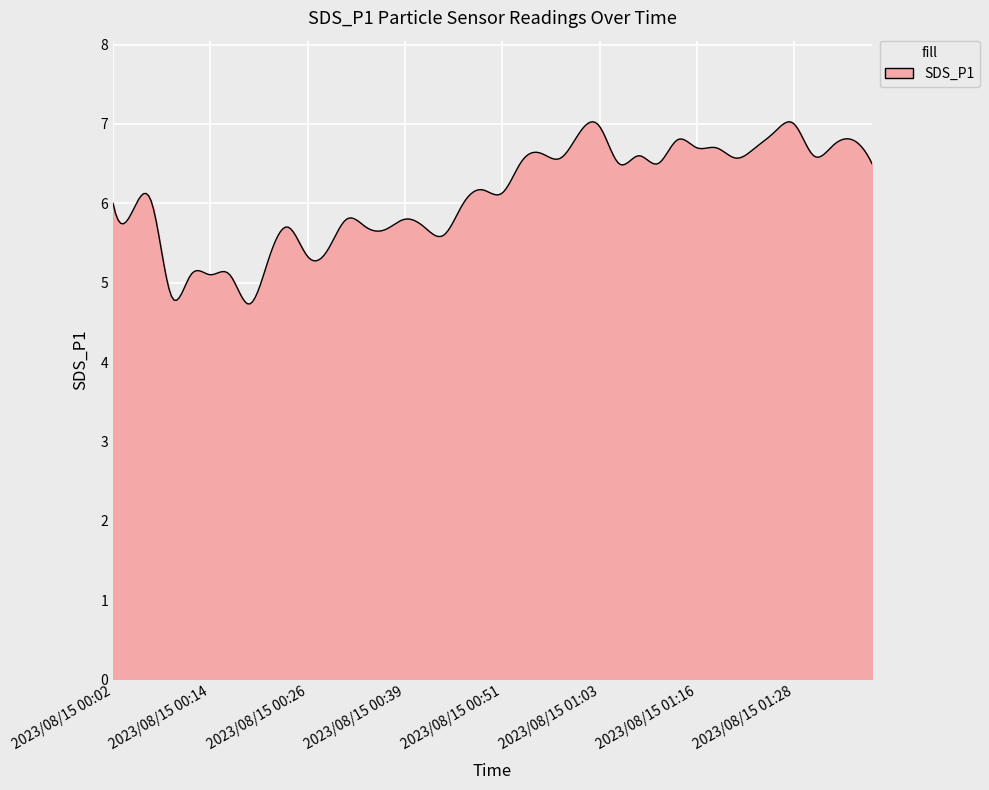

What is the maximum value shown in the chart?

7.0